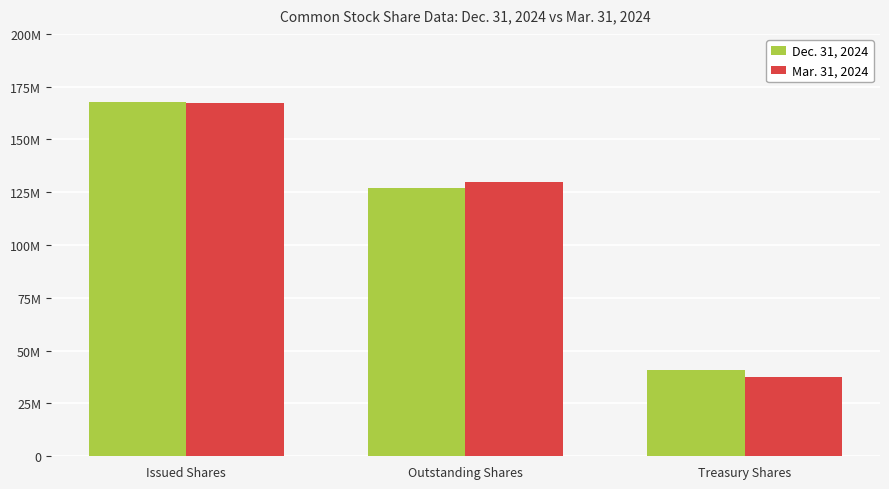

The value of Dec. 31, 2024 at Treasury Shares is 60218049. True or false?

False